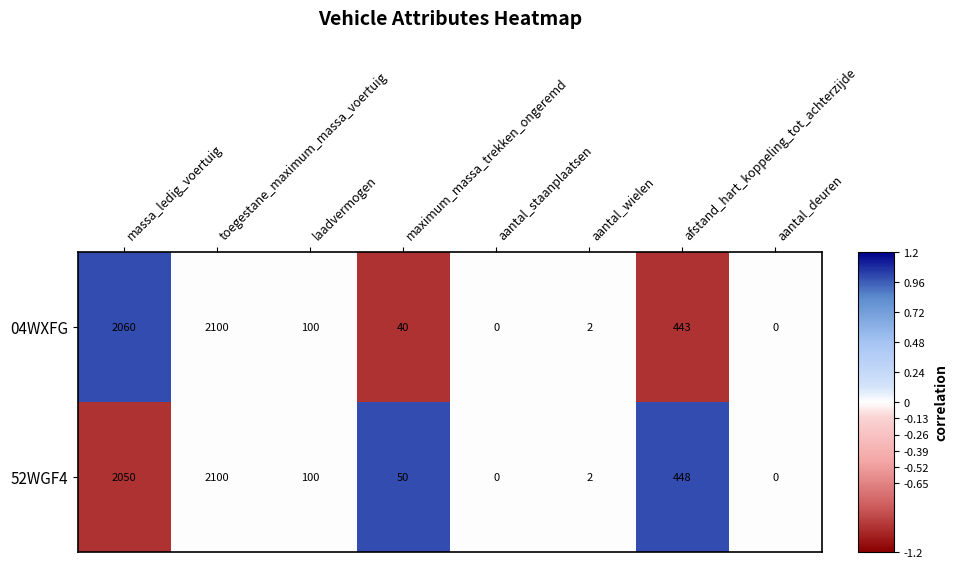

Rank the series by their average value, from highest to lowest.

52WGF4, 04WXFG